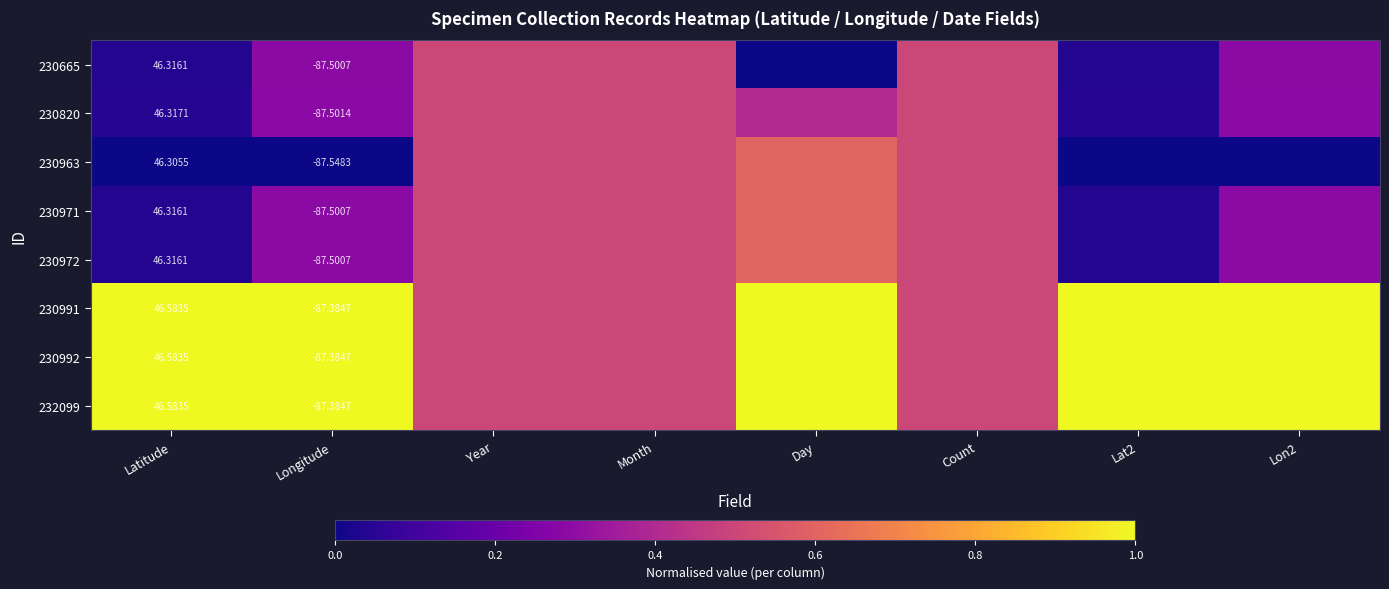

The value of 230992 at Count is 0.5. True or false?

True